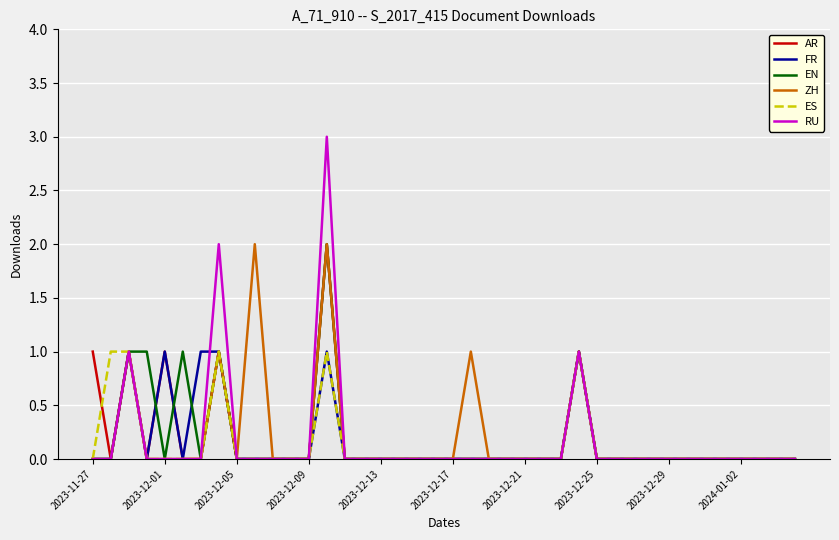

Which series has the widest spread of values?

RU